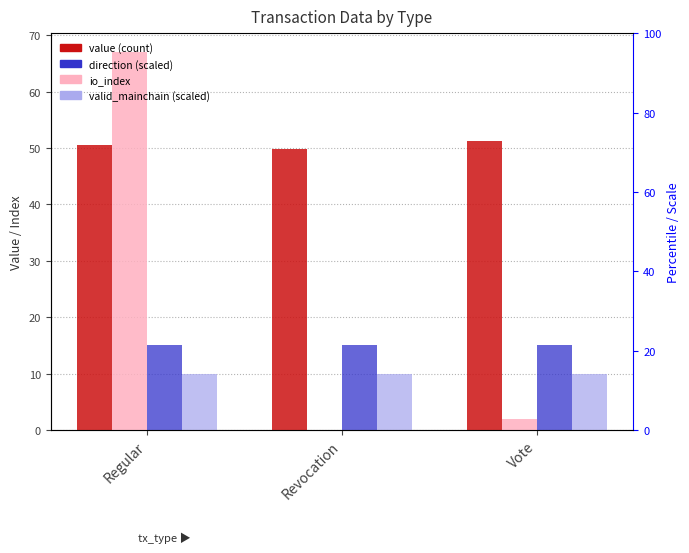

Which series has the widest spread of values?

io_index